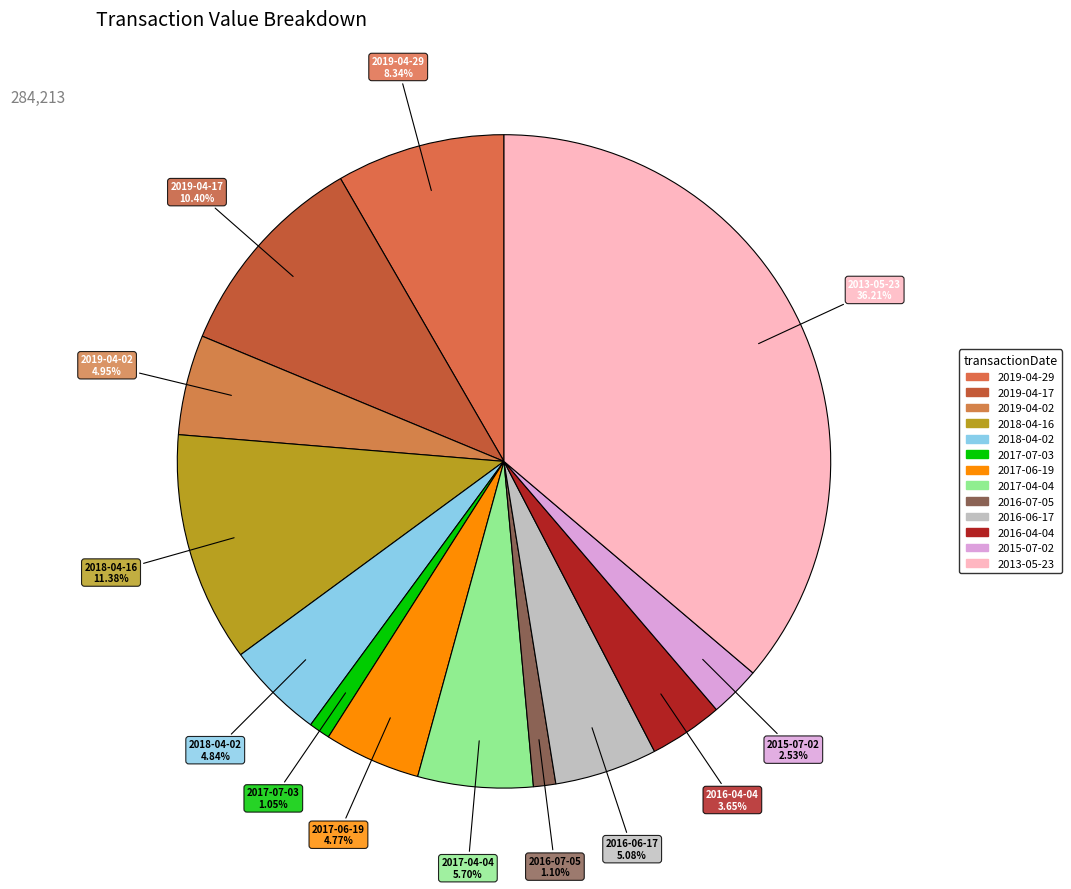

What is the smallest slice in the pie chart?

2017-07-03